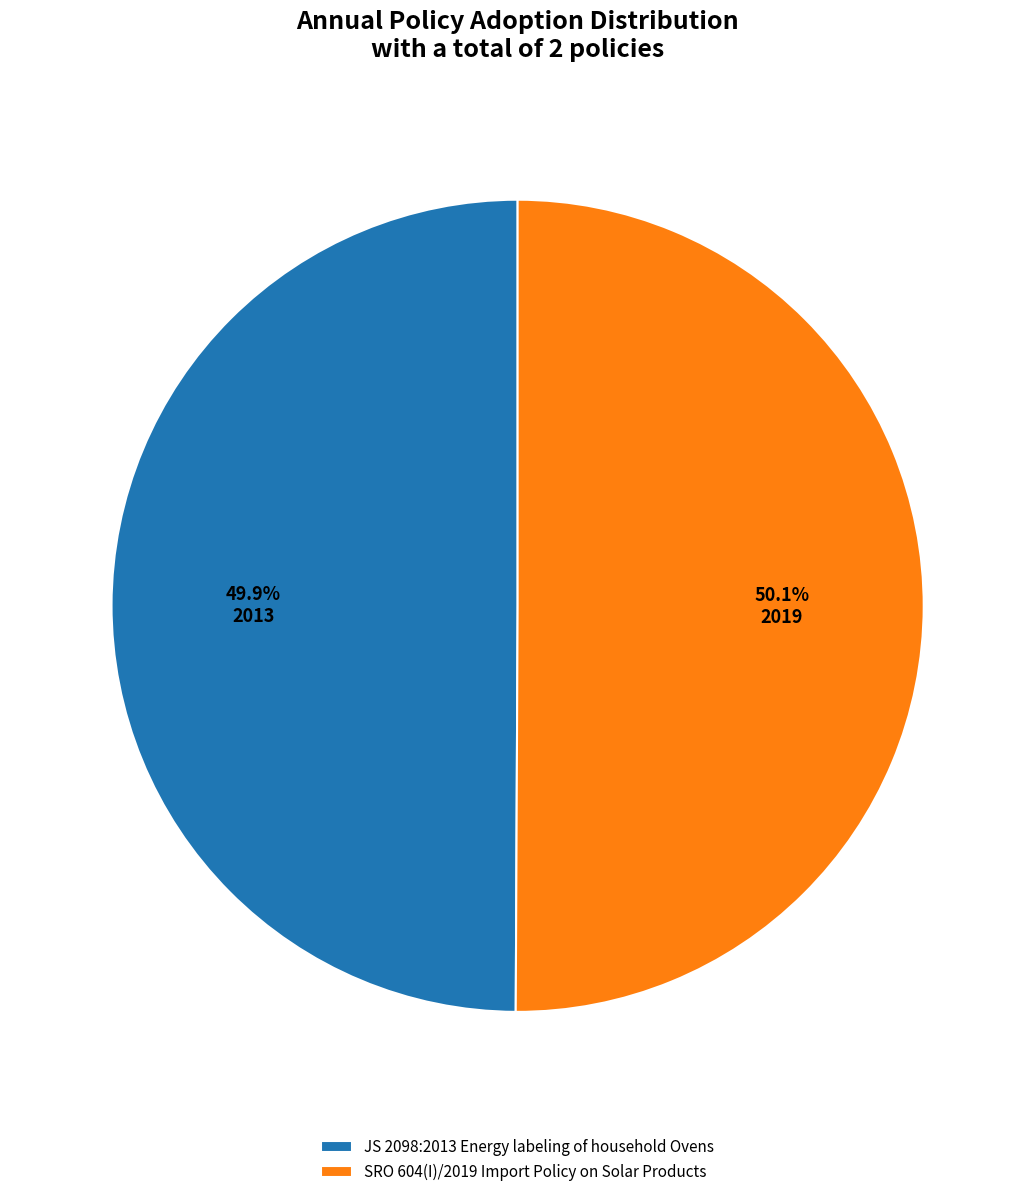

To the nearest percent, what portion does SRO 604(I)/2019 Import Policy on Solar Products represent?

50%